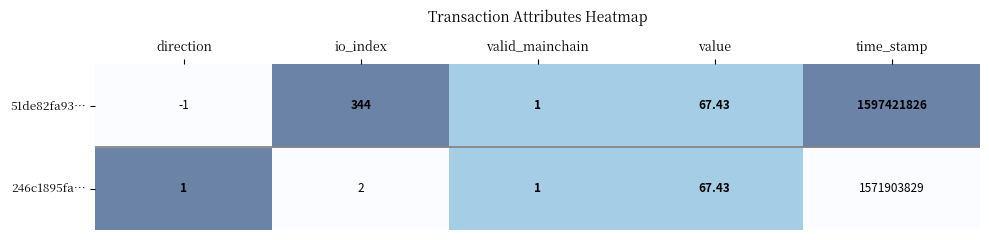

Which category has the highest value in the 246c1895fa… series?

time_stamp